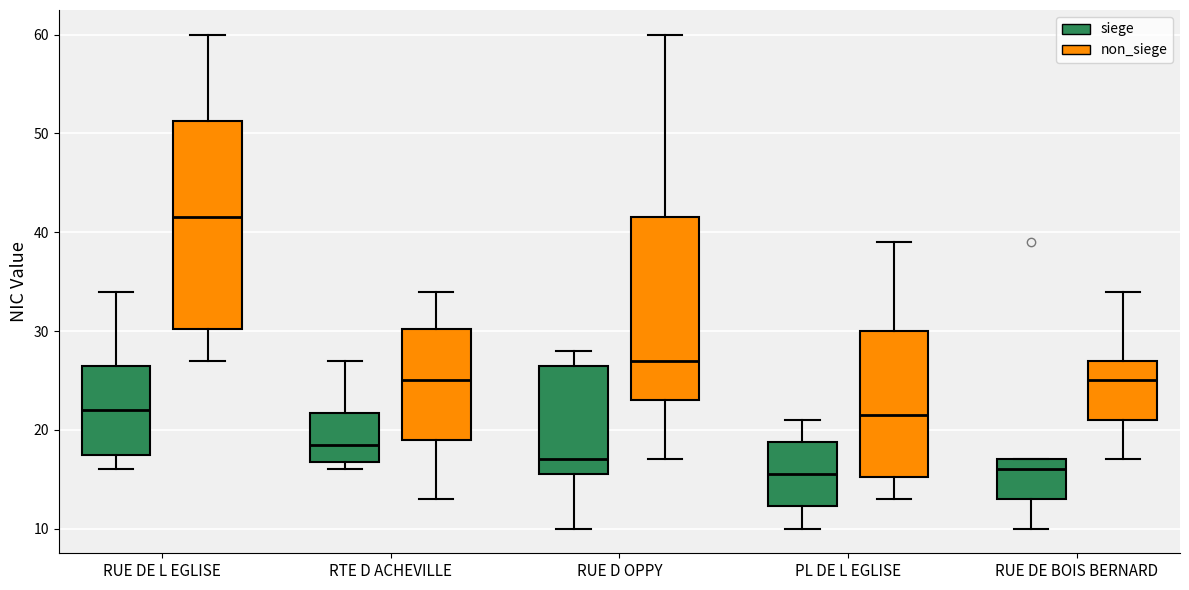

Which box has the highest median line?

RUE DE L EGLISE (non_siege)